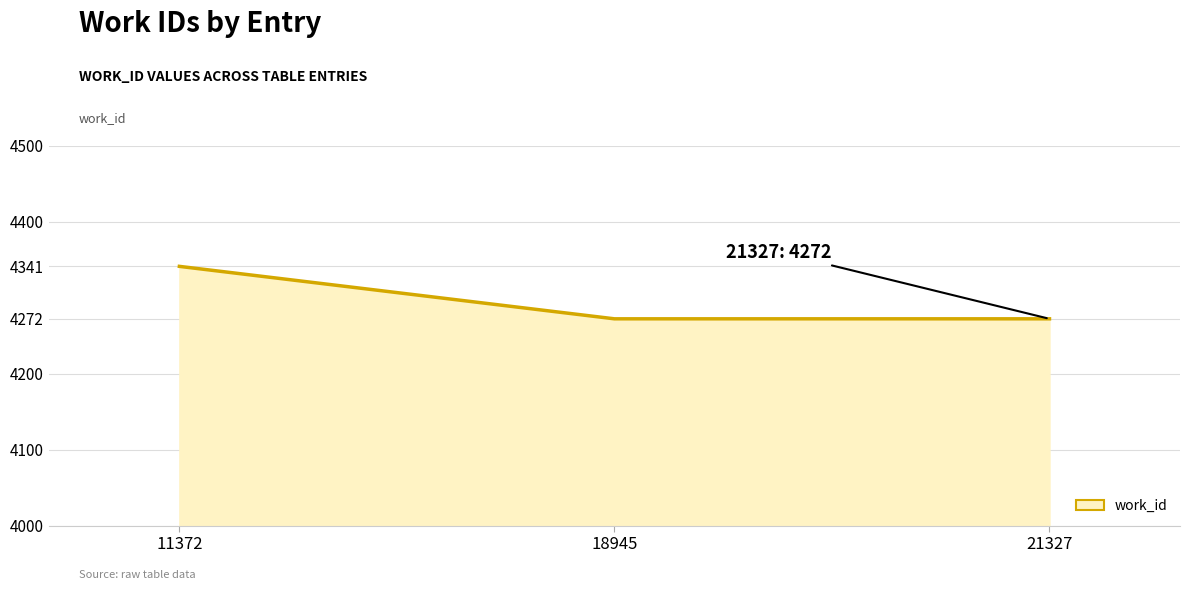

True or false: the data shows 4272 at 21327.

True